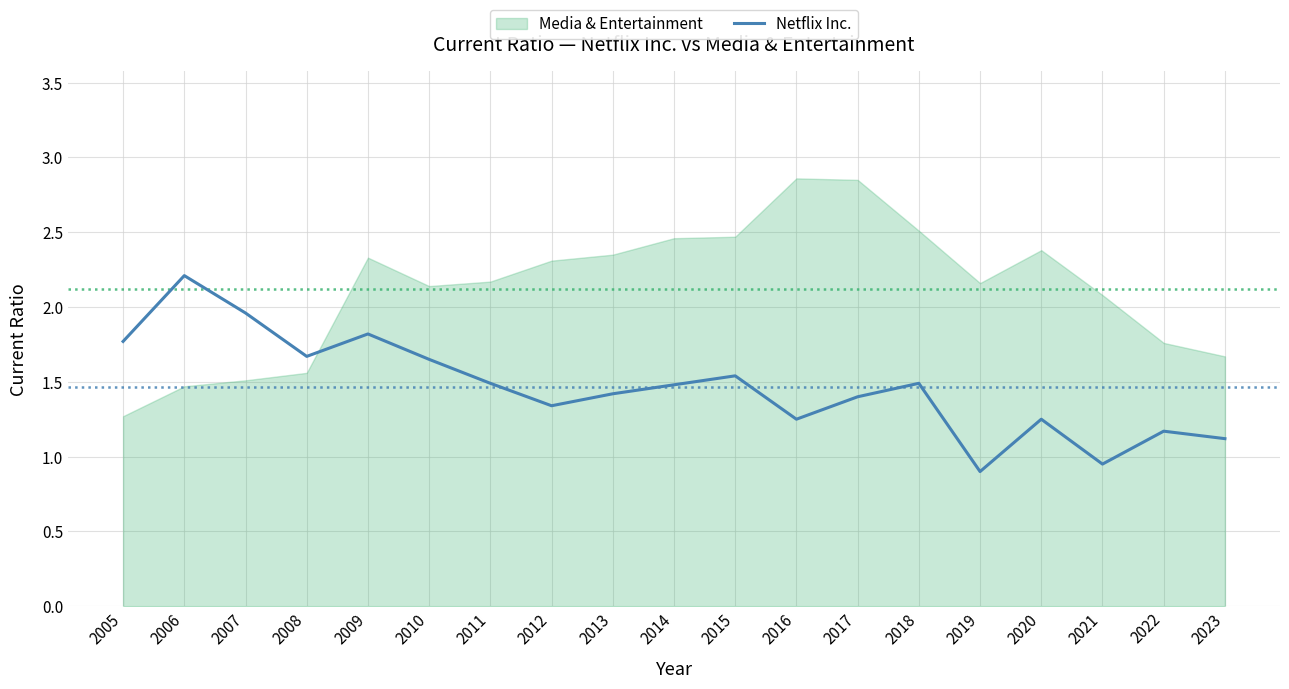

The value of Netflix Inc. at 2006 is 2.2. True or false?

True